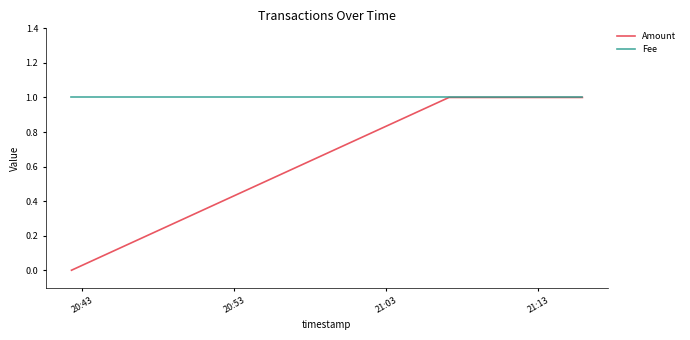

Count the Amount values in the range 0 to 1.

4